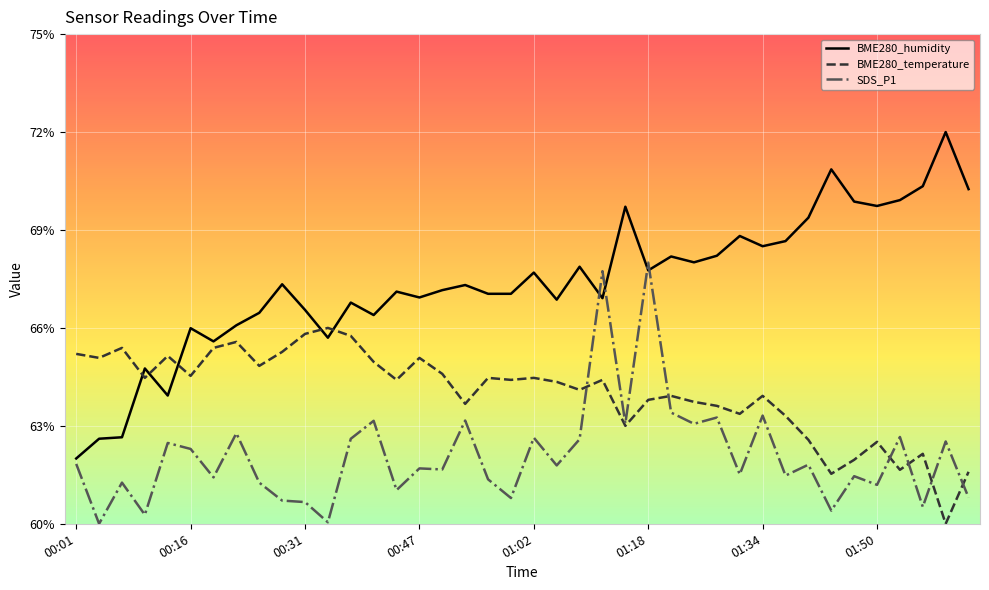

After their last crossing, which series has the higher values: BME280_humidity or SDS_P1?

BME280_humidity